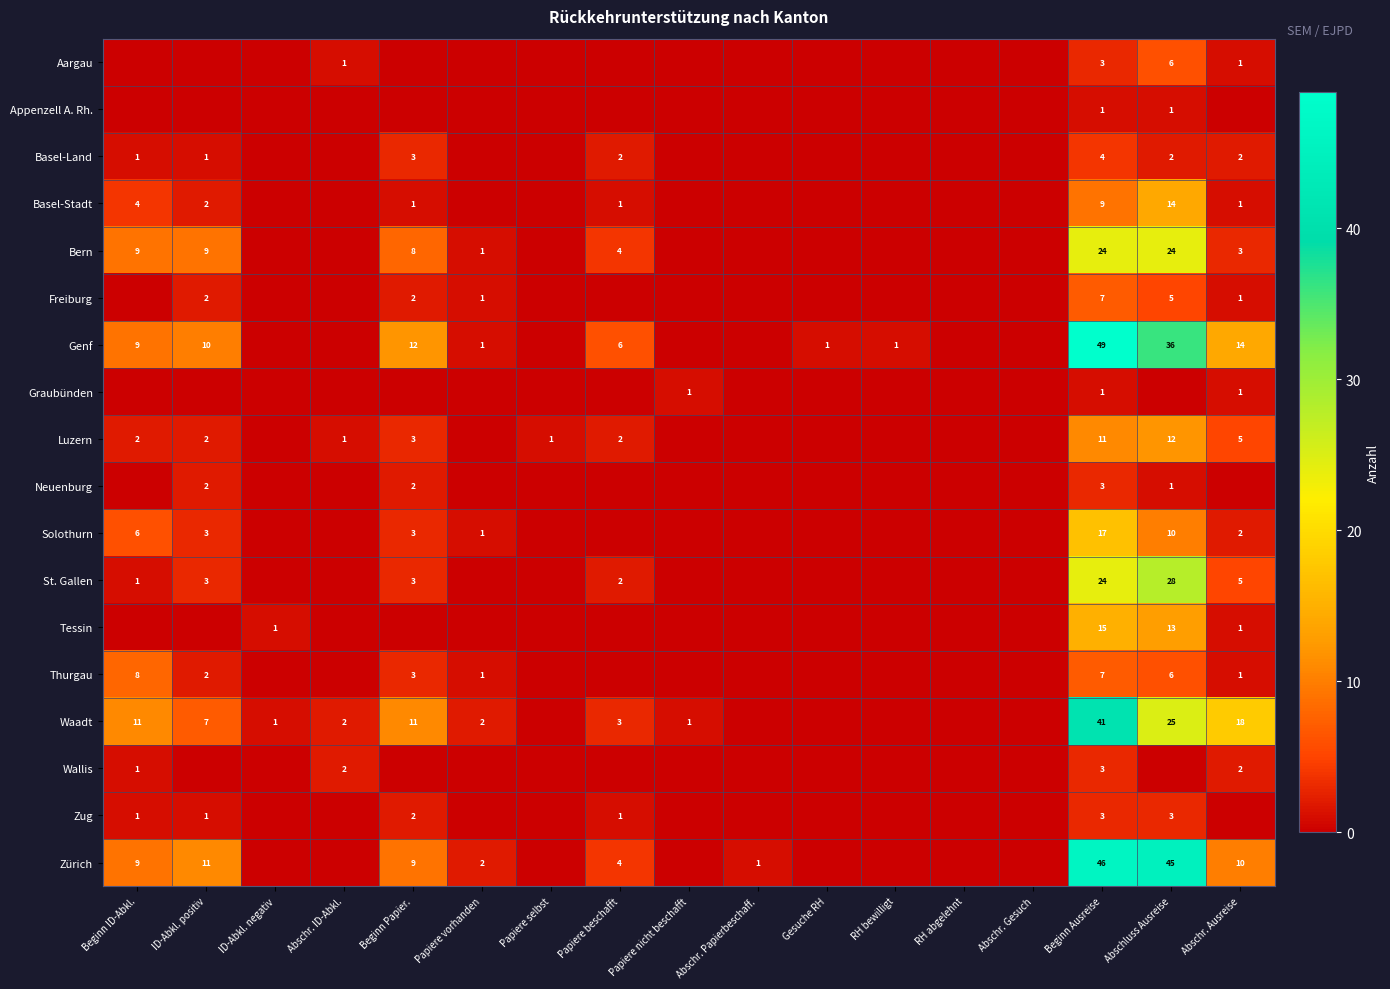

Is it true that Waadt equals 41 at Beginn Ausreise?

True